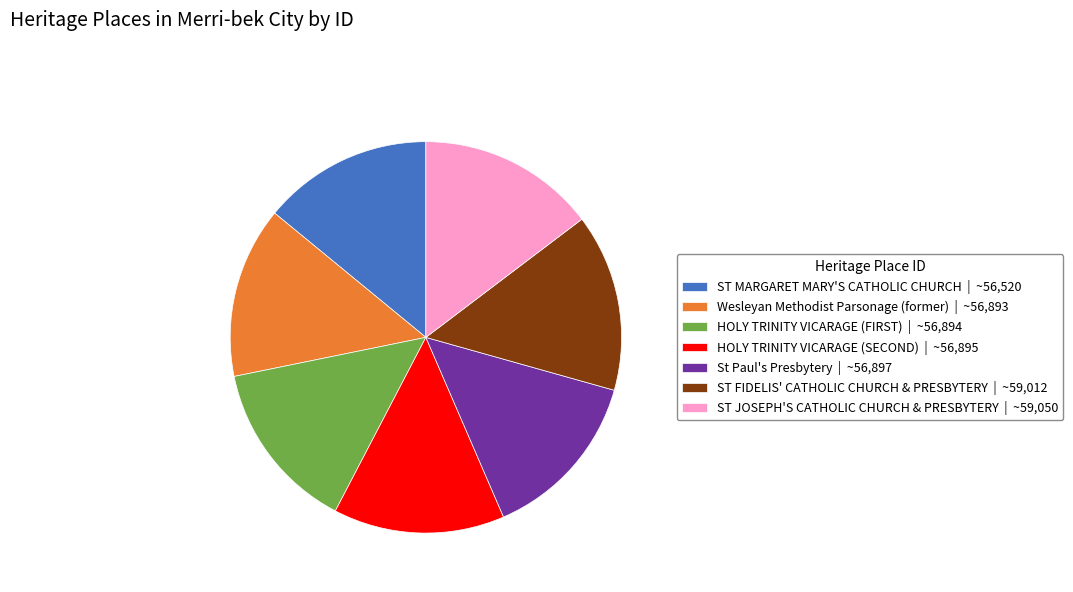

How many slices are in this pie chart?

7